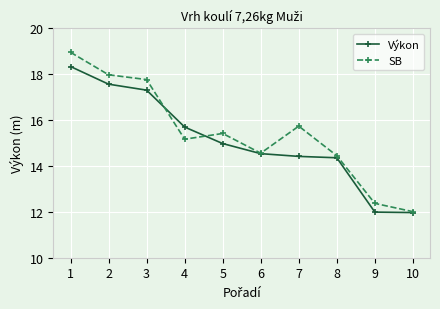

What is the average value of the Výkon series?

15.1